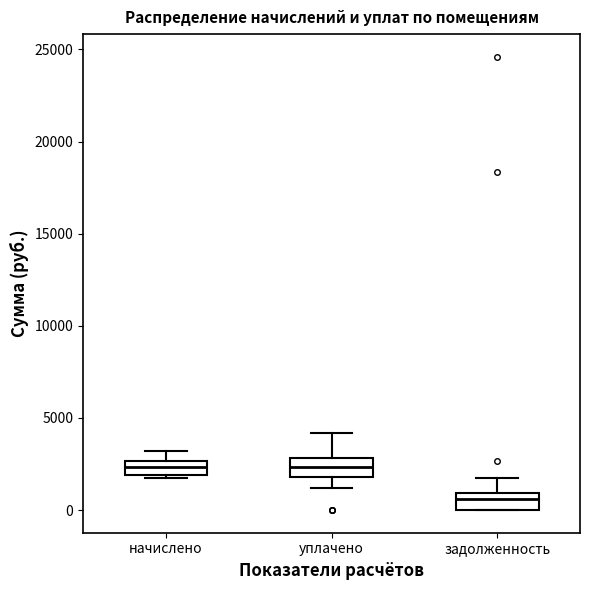

Reading left to right, read every box against the y-axis: the position of its median line, the range the box covers, and the ends of its whiskers. The values are not printed on the chart, so give them approximately, as read against the axis.

начислено: median 2500 (inside the box), box 2000 to 2500, whiskers 1500 to 3000
уплачено: median 2500, box 2000 to 3000, whiskers 1000 to 4000
задолженность: median 500, box 0 to 1000, whiskers 0 to 1500